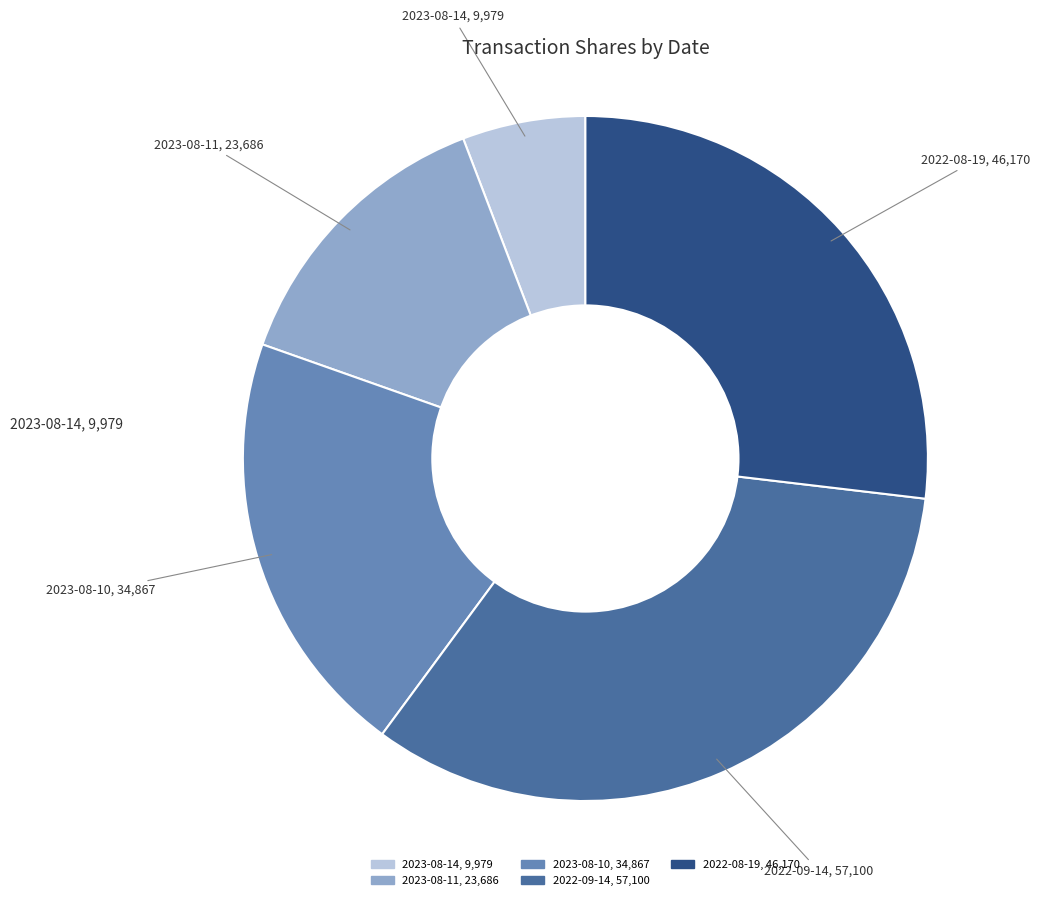

Is there any slice that represents more than half of the pie?

No